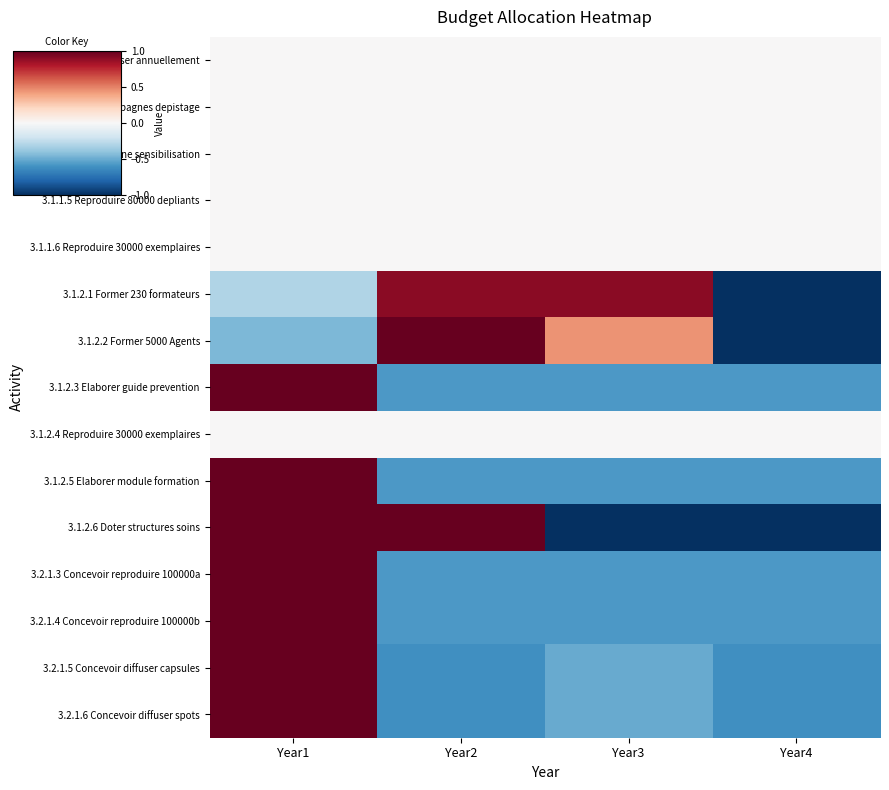

What is the smallest value displayed?

-1.0